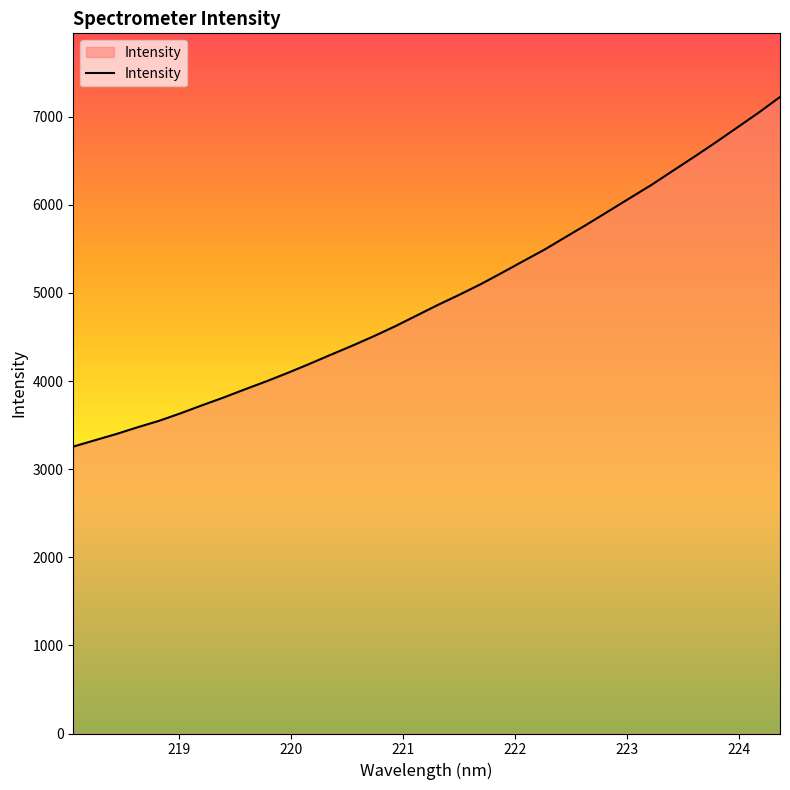

How many values exceed 4862?

17